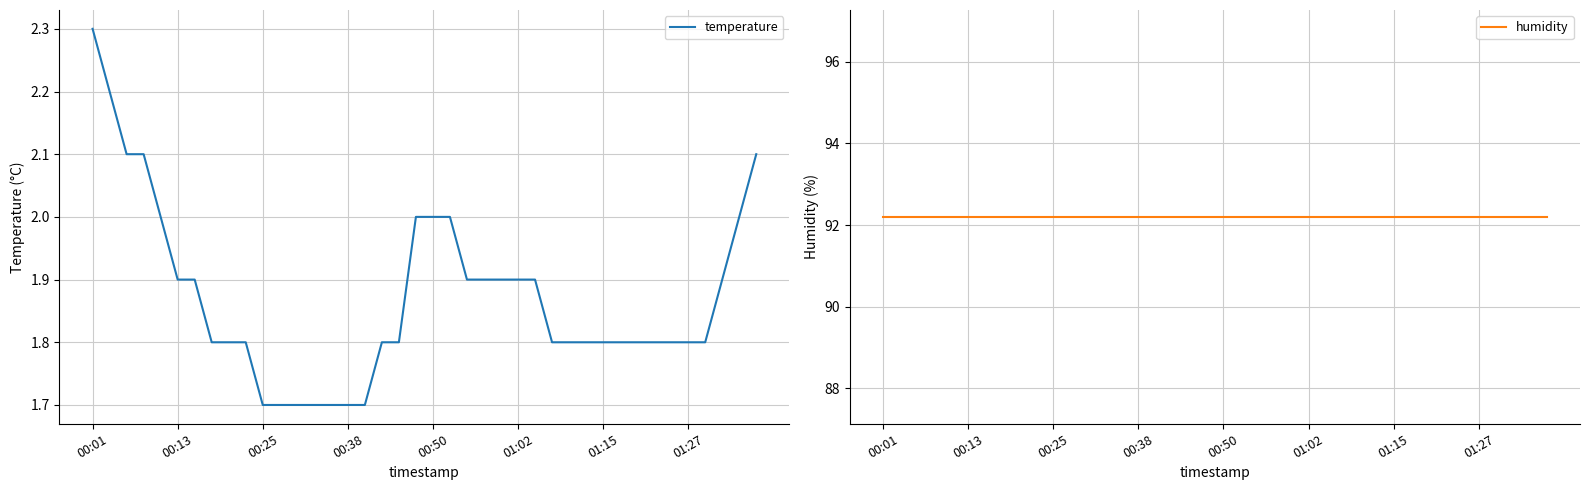

Rank the series by their maximum value, from highest to lowest.

humidity, temperature